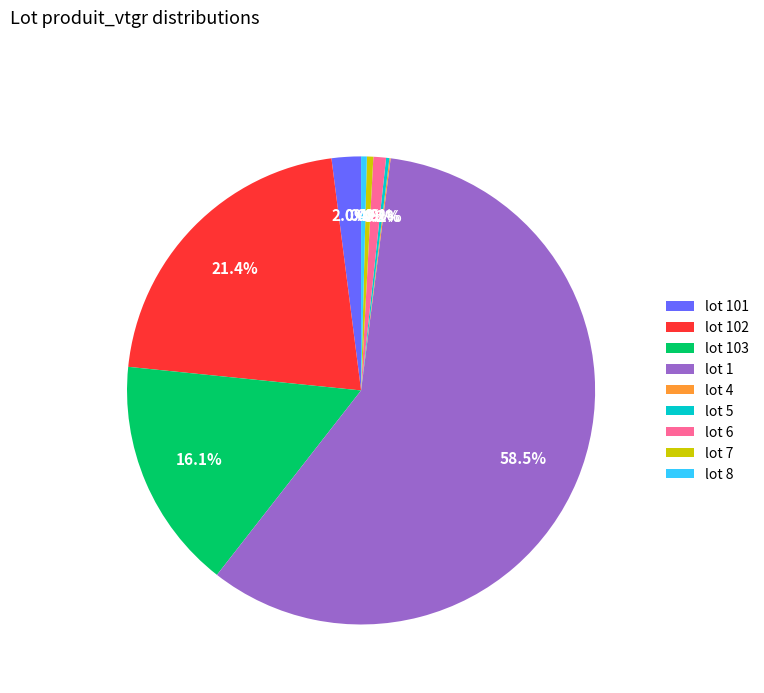

Which category accounts for the majority?

lot 1